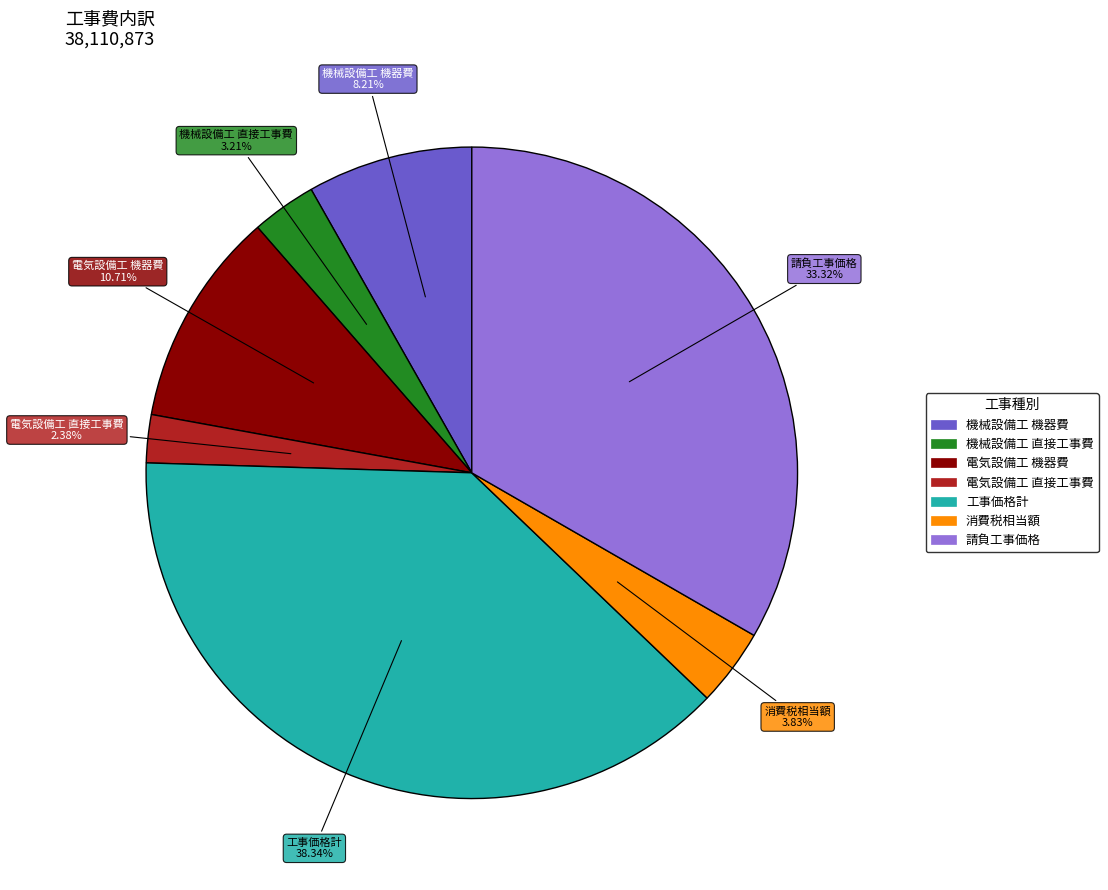

Do 機械設備工 機器費 and 工事価格計 together represent more than half of the pie?

No